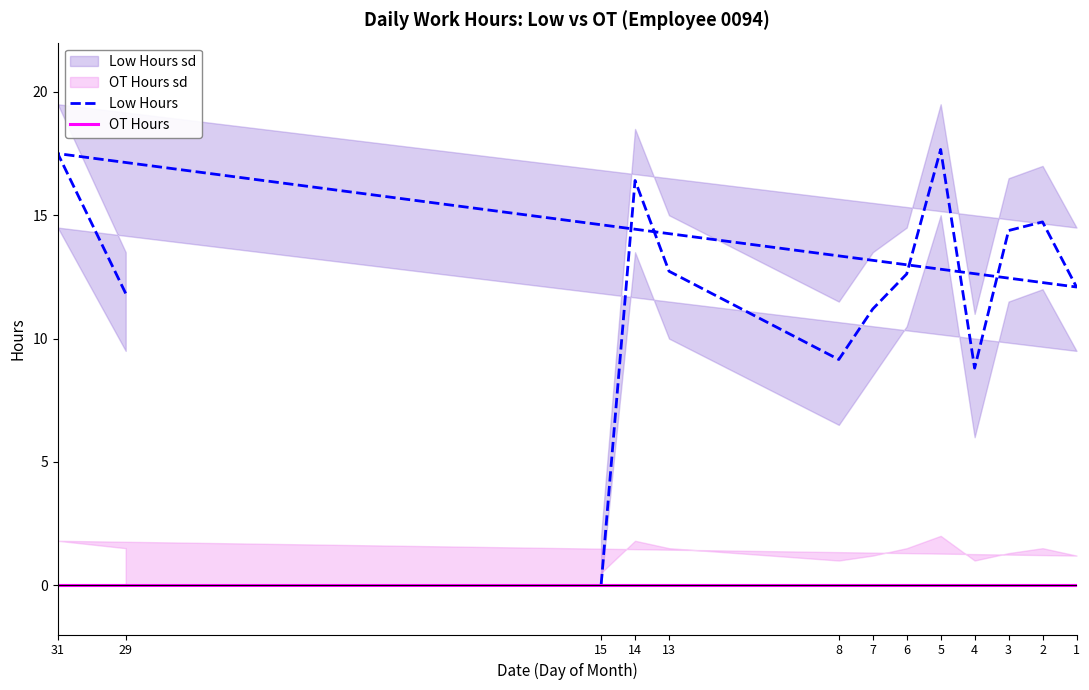

What is the value of the Low Hours point at the 8th from the left?

12.6